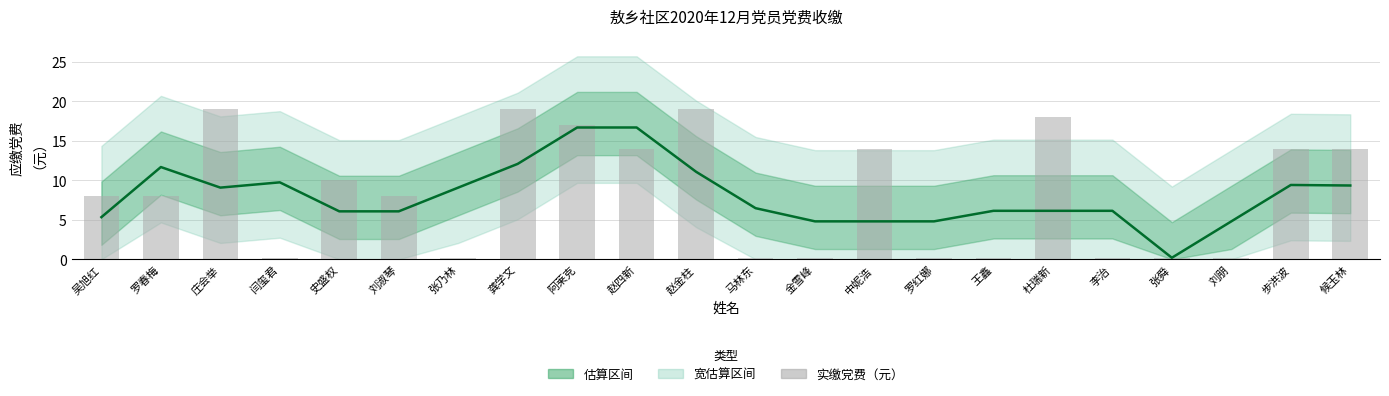

What is the total value across all series at 史盛权?

16.1